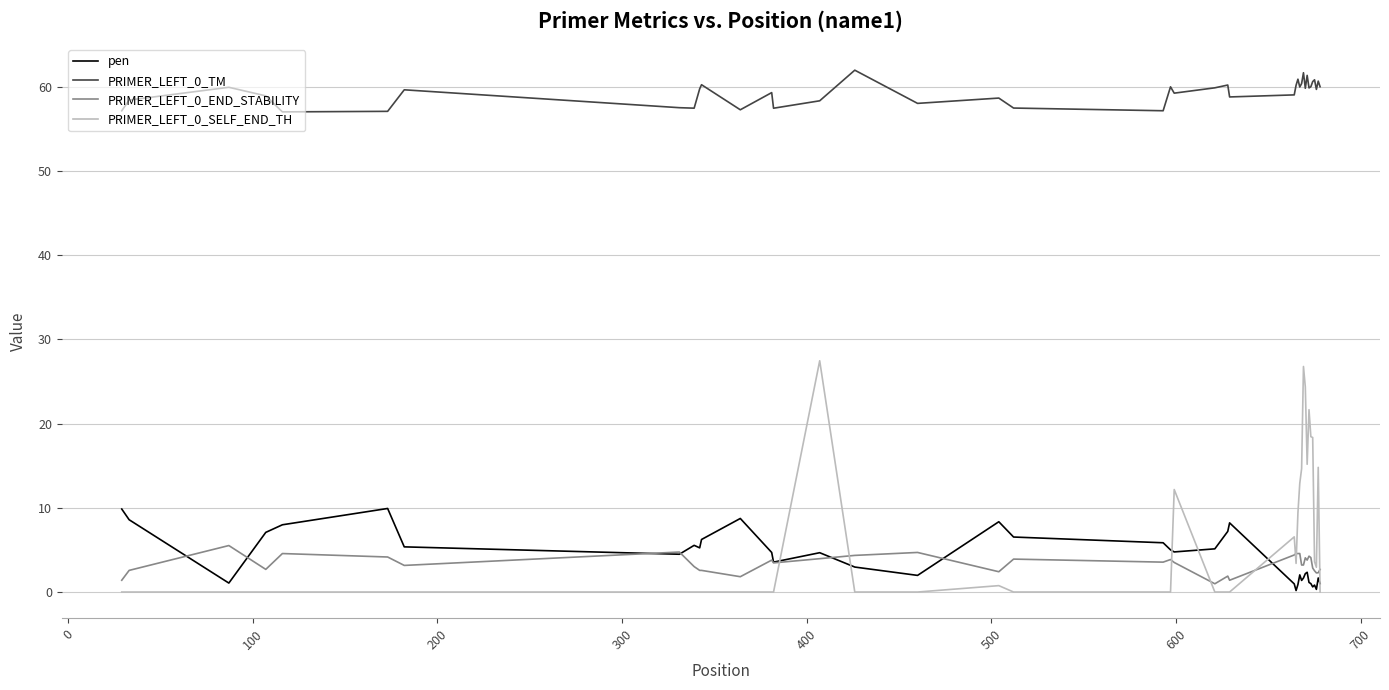

What is the lowest value of the PRIMER_LEFT_0_TM series?

57.0